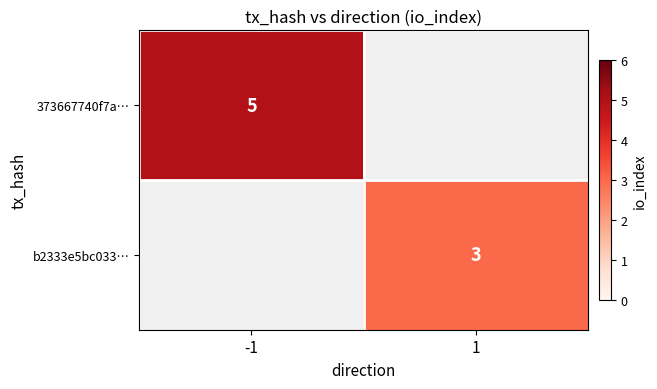

What is the minimum value shown in the chart?

3.0